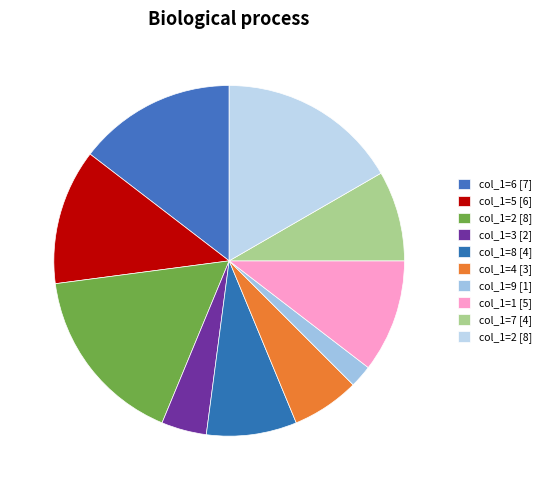

How many segments does this pie chart have?

10